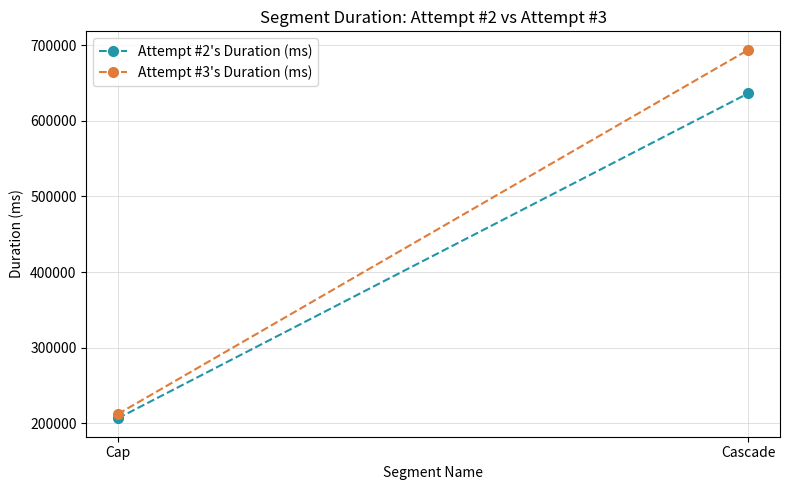

How many values in the Attempt #2's Duration (ms) series are below 636440?

1